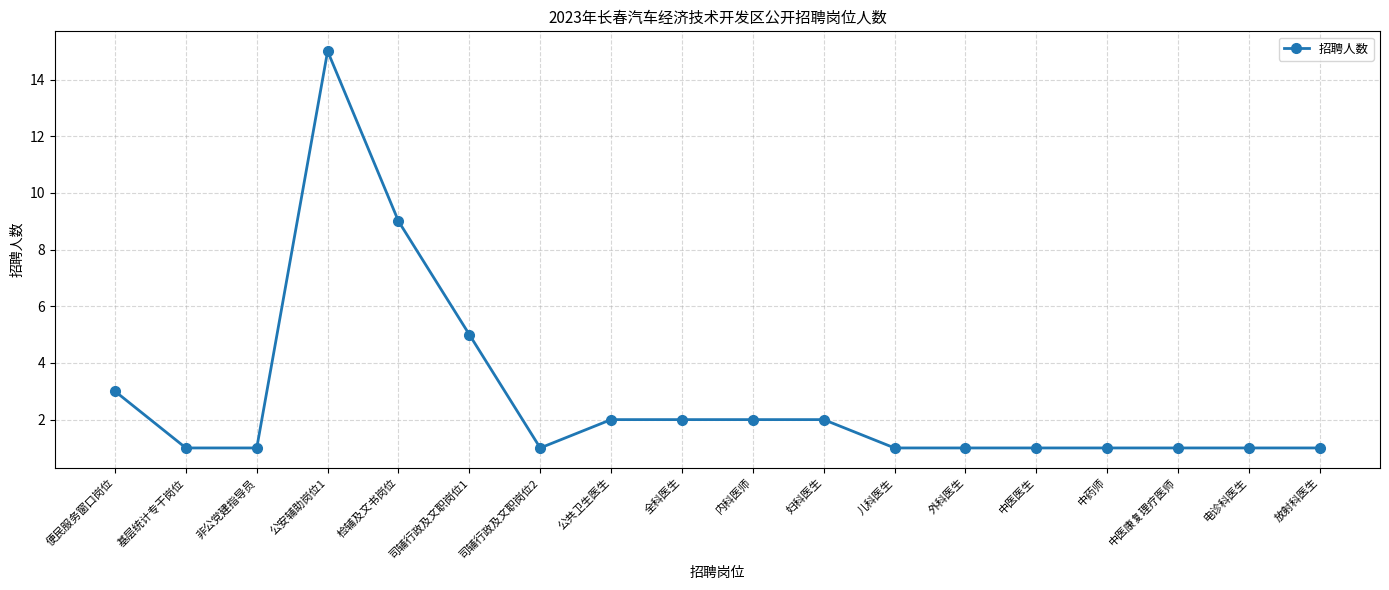

What is the average value?

3